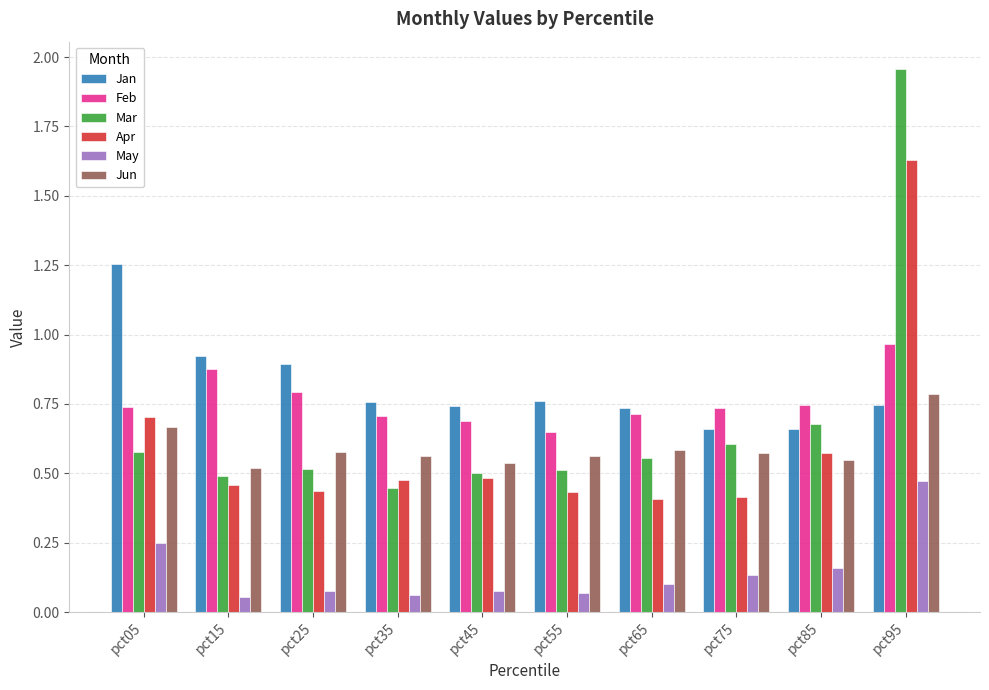

What is the sum of the May values at pct55 and pct05?

0.3